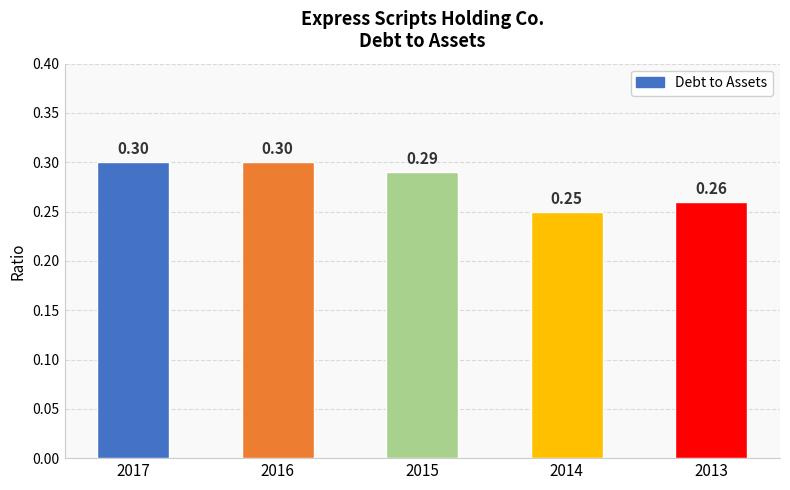

What is the sum of the values at 2017 and 2016?

0.6